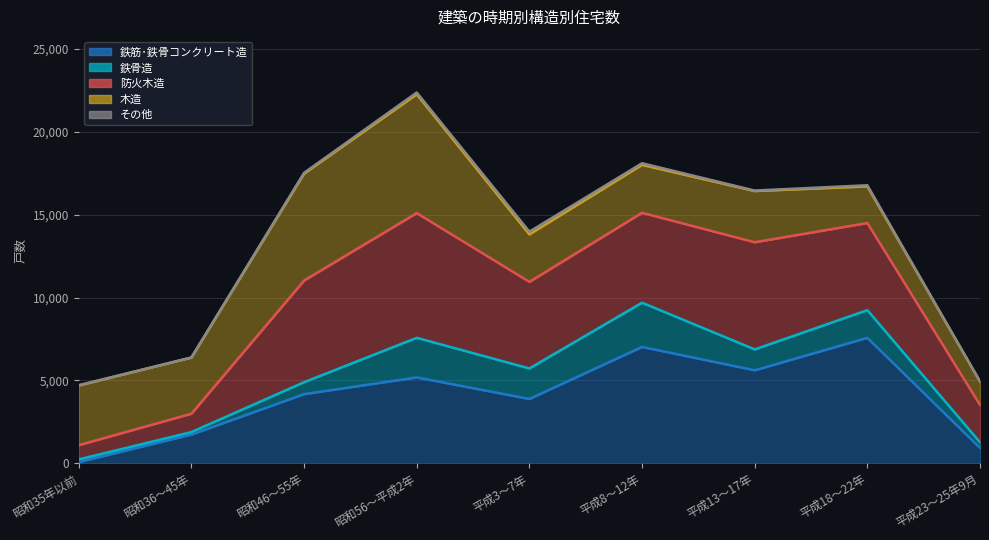

Does the chart have visible grid lines?

Yes